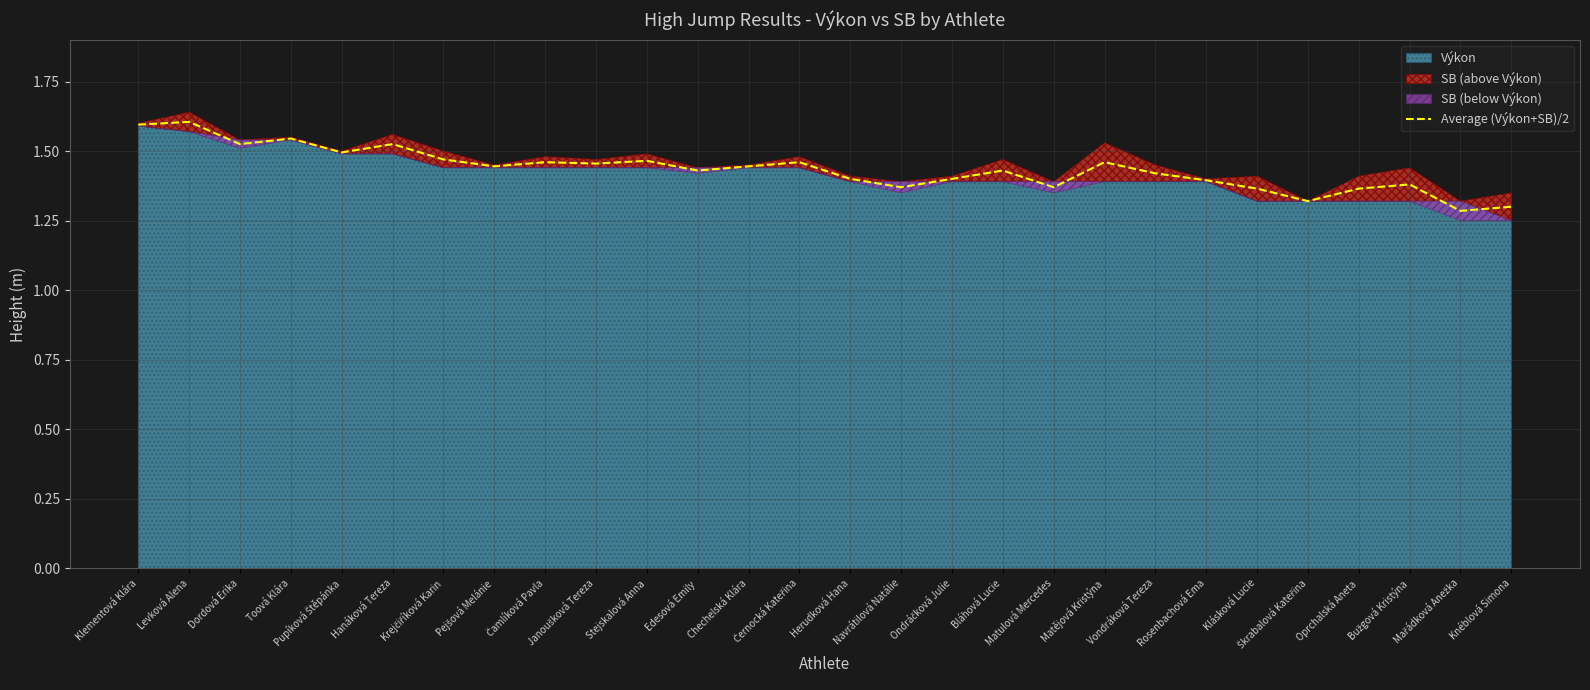

Reading left to right, extract all data points from this chart.

1.6	1.6	1.5	1.5	1.5	1.5	1.5	1.4	1.5	1.5	1.5	1.4	1.4	1.5	1.4	1.4	1.4	1.4	1.4	1.5	1.4	1.4	1.4	1.3	1.4	1.4	1.3	1.3